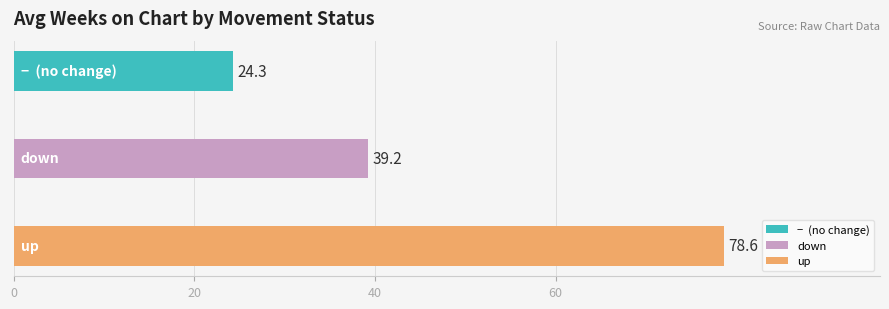

What is the smallest value displayed?

24.3